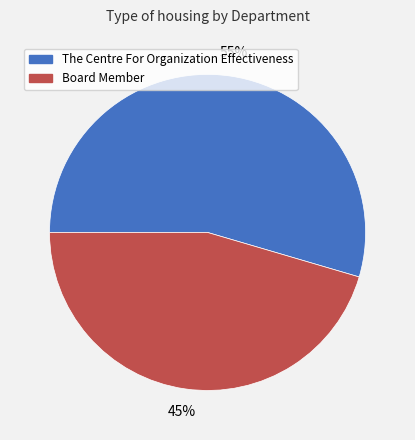

Rank the categories by value from lowest to highest.

Board Member, The Centre For Organization Effectiveness